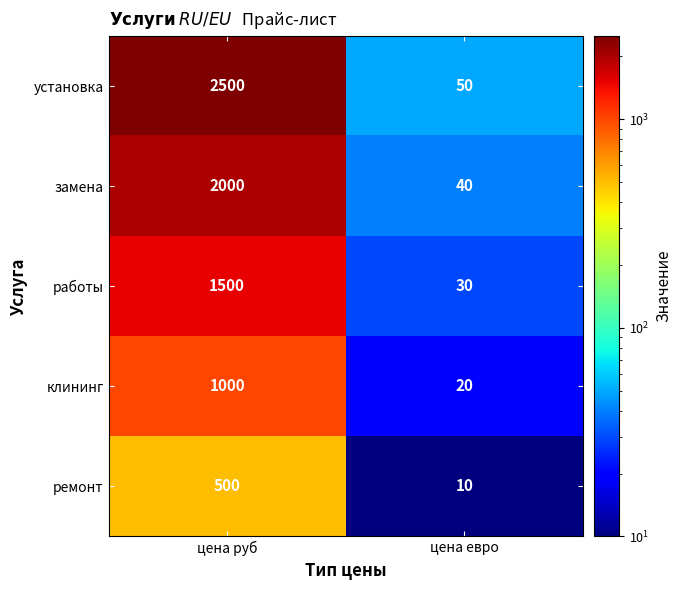

Which category has the lowest value across all series?

цена евро